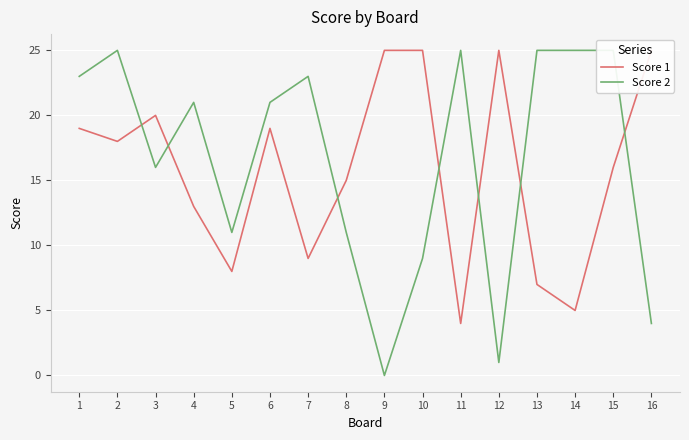

Rank the series by their maximum value, from lowest to highest.

Score 1, Score 2